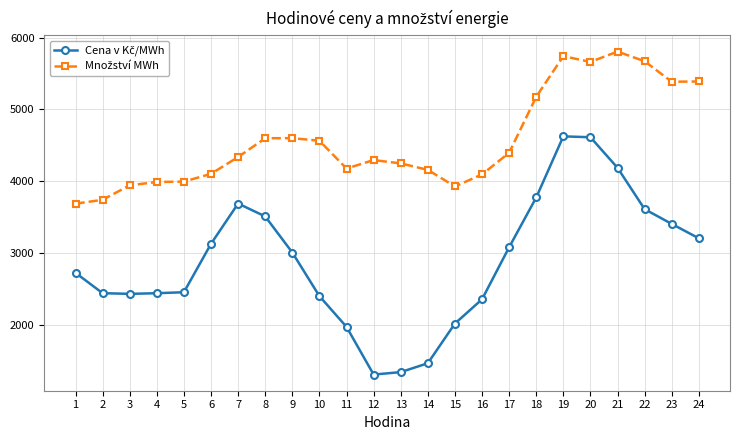

What is the total value across all series at 15?

5941.6